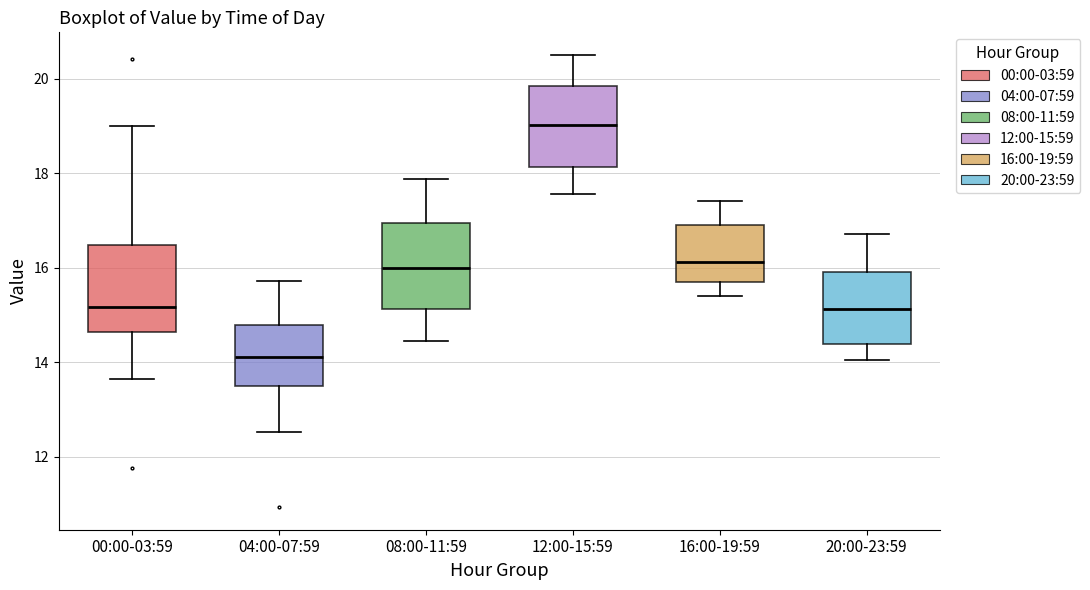

Reading left to right, read every box against the y-axis: the position of its median line, the range the box covers, and the ends of its whiskers. The values are not printed on the chart, so give them approximately, as read against the axis.

00:00-03:59: median 15.2, box 14.6 to 16.4, whiskers 13.6 to 19.0
04:00-07:59: median 14.2, box 13.4 to 14.8, whiskers 12.6 to 15.8
08:00-11:59: median 16.0, box 15.2 to 17.0, whiskers 14.4 to 17.8
12:00-15:59: median 19.0, box 18.2 to 19.8, whiskers 17.6 to 20.6
16:00-19:59: median 16.2, box 15.6 to 17.0, whiskers 15.4 to 17.4
20:00-23:59: median 15.2, box 14.4 to 16.0, whiskers 14.0 to 16.8